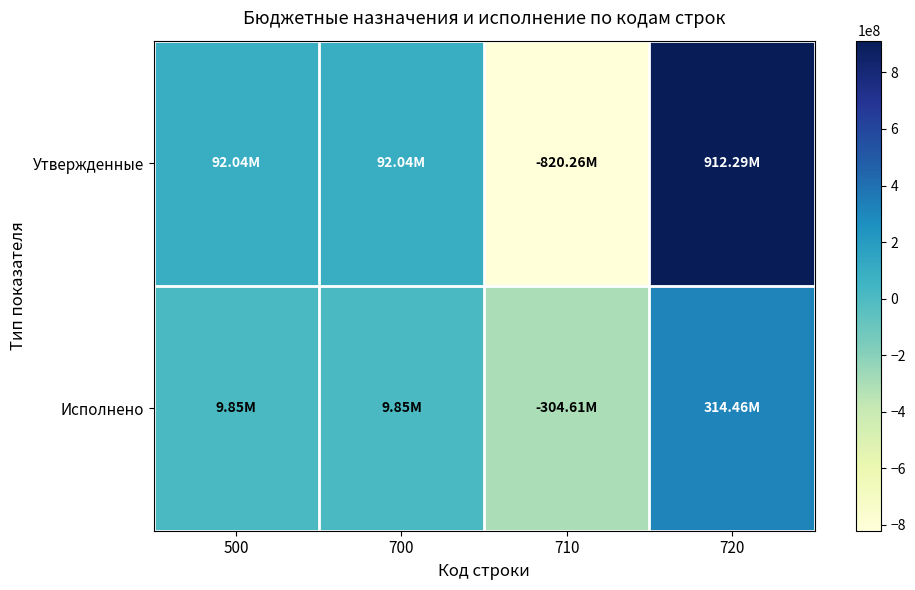

Reading left to right, extract all data points from this chart.

Утвержденные: 500=92036690.9	700=92036690.9	710=-820256338.7	720=912293029.6
Исполнено: 500=9848309.0	700=9848309.0	710=-304606742.2	720=314455051.2